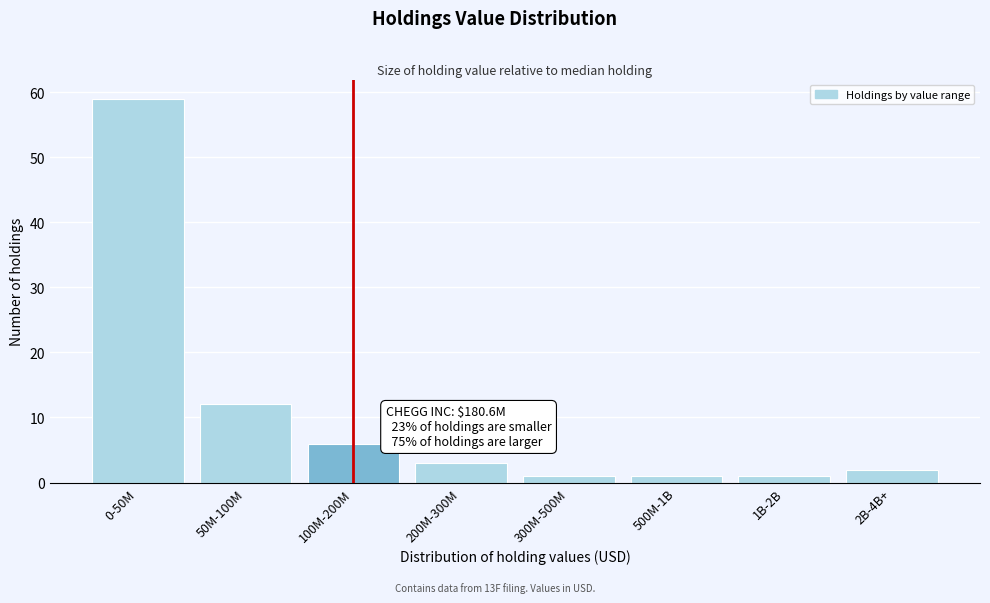

Reading left to right, list all the values displayed in this chart.

0-50M=59	50M-100M=12	100M-200M=6	200M-300M=3	300M-500M=1	500M-1B=1	1B-2B=1	2B-4B+=2